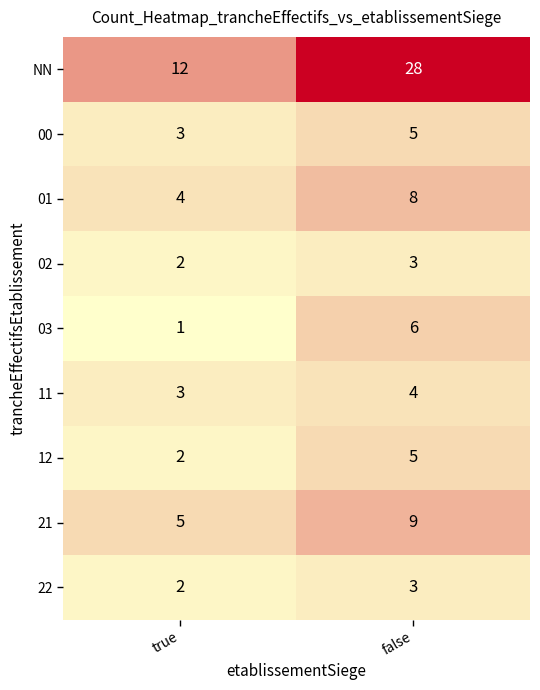

What value does the 01 series have at false?

8